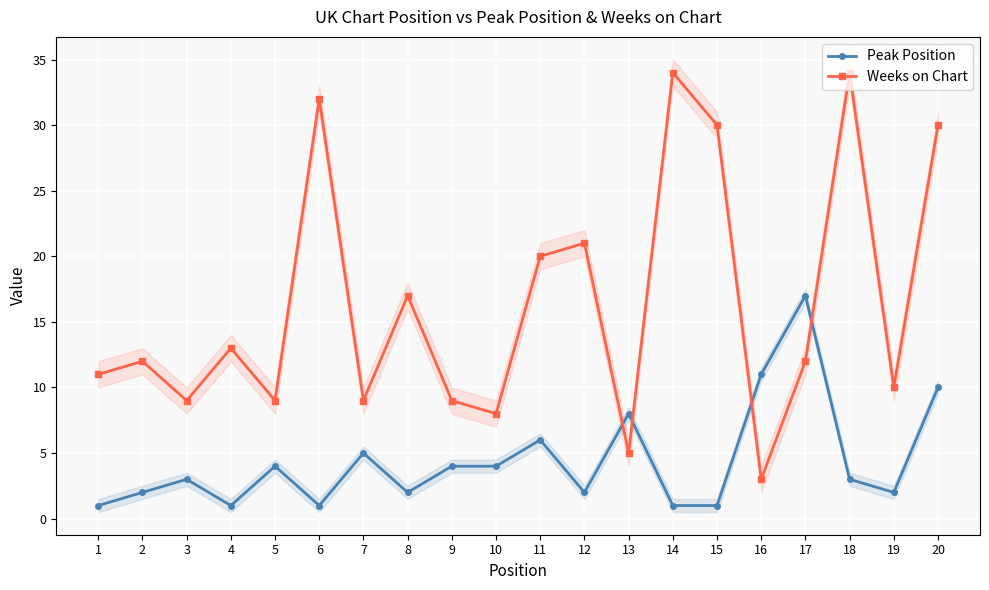

Is the value of Weeks on Chart at 18 greater than the value of Peak Position at 7?

Yes